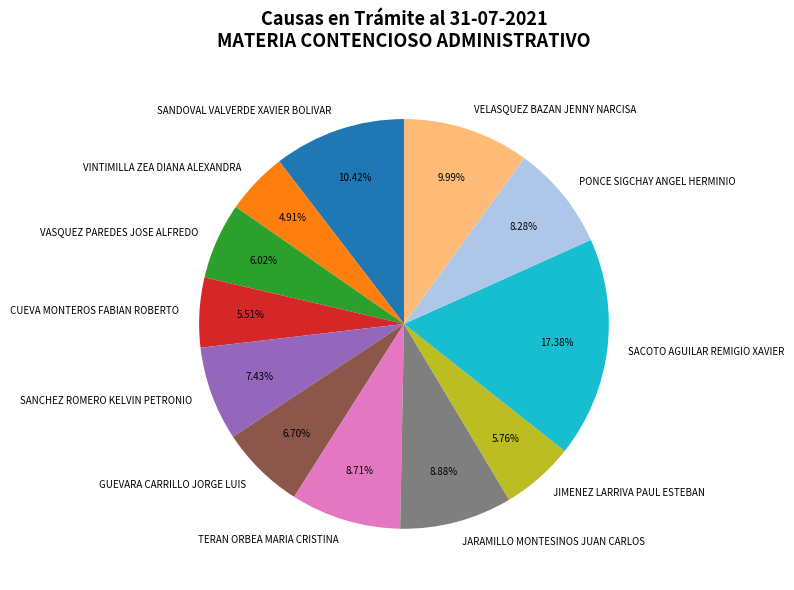

What percentage is the JIMENEZ LARRIVA PAUL ESTEBAN slice, to the nearest percent?

6%